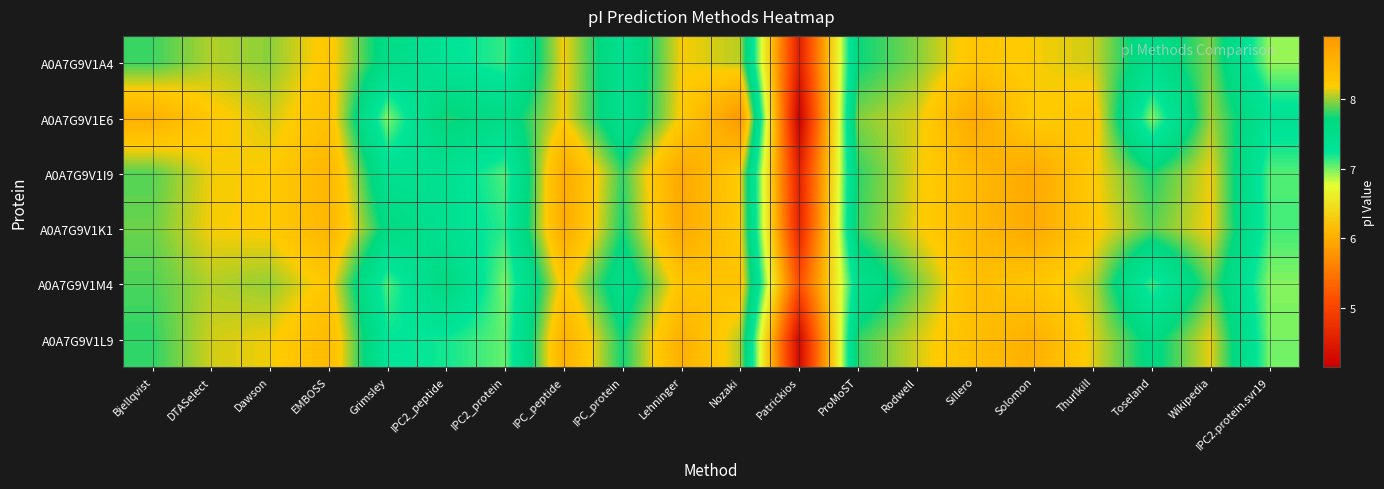

What is the total value across all series at IPC2_protein?

42.9